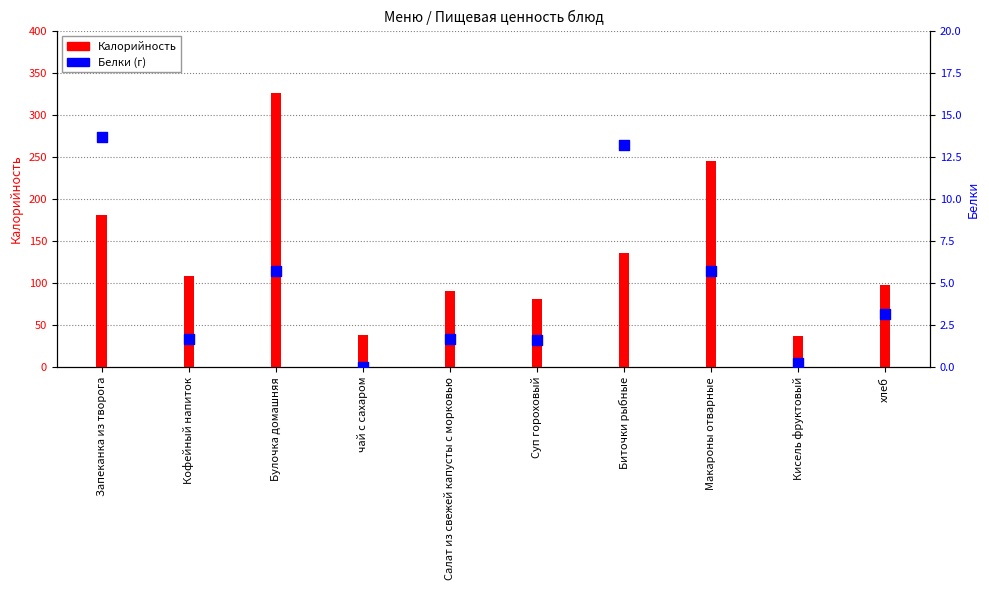

Which has a higher value, Биточки рыбные or Запеканка из творога?

Запеканка из творога